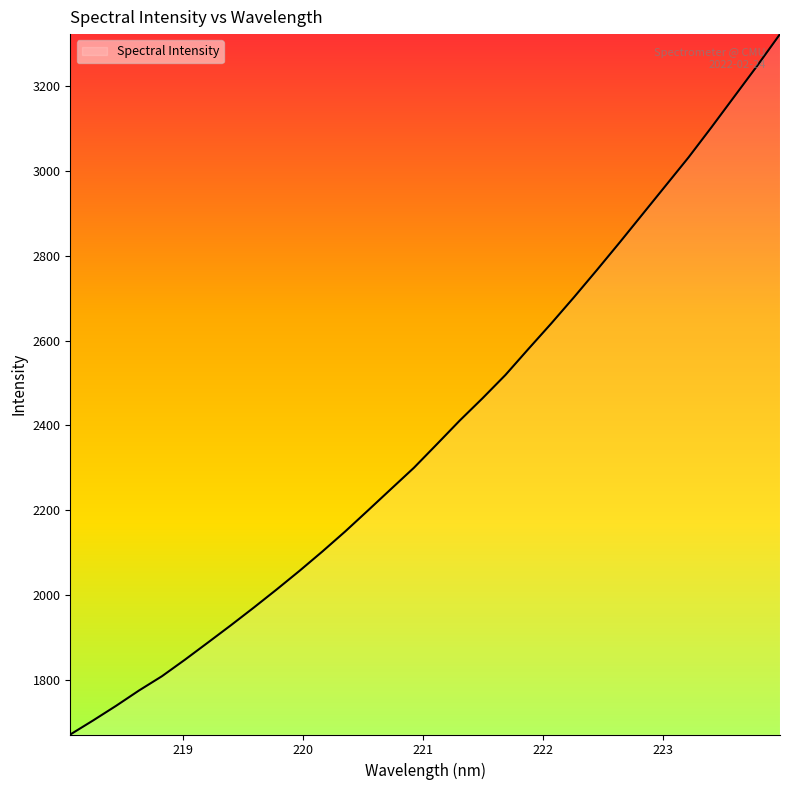

What is the maximum value shown in the chart?

3323.2